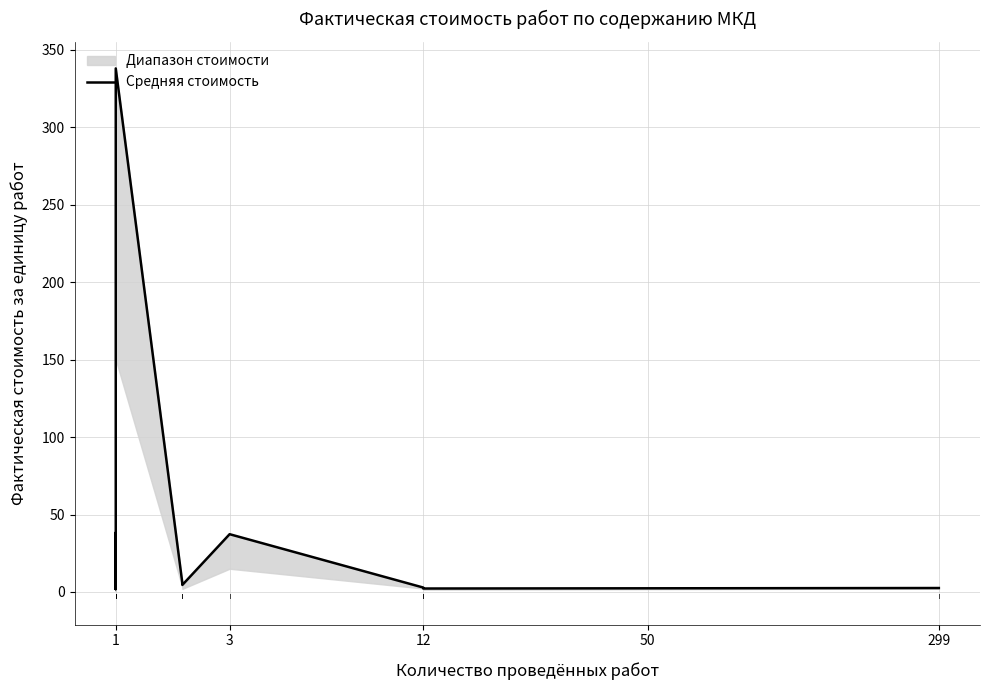

Count the number of values greater than 2.

15